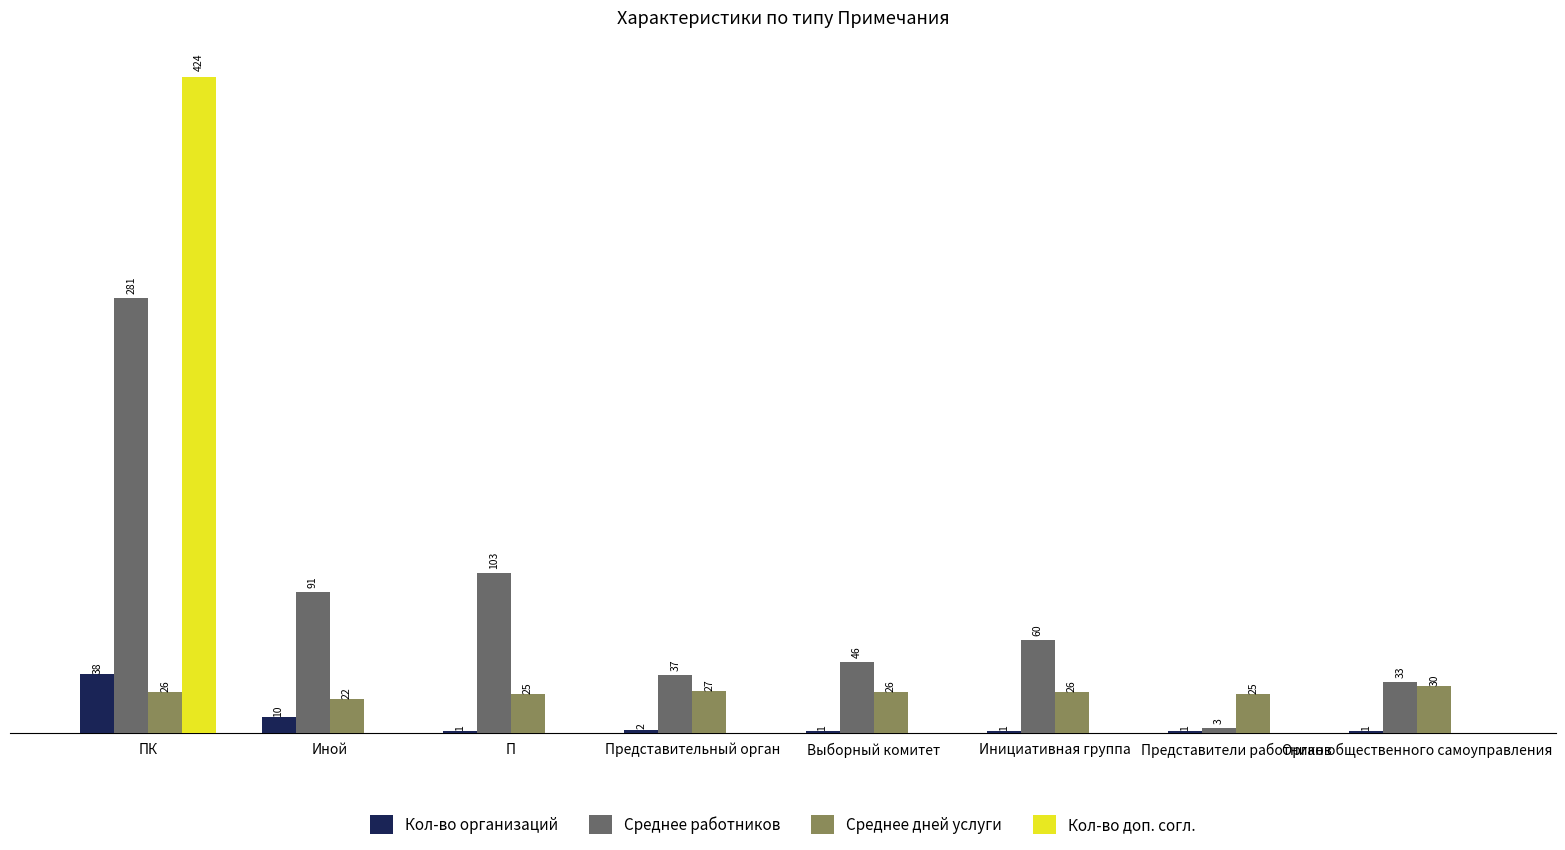

At which category is the sum across all series the highest?

ПК